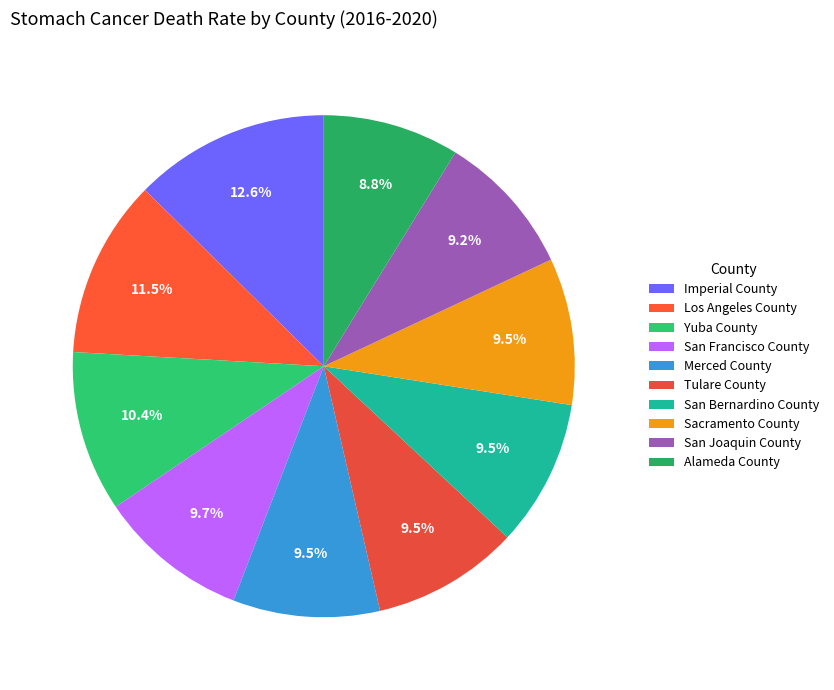

How many segments does this pie chart have?

10